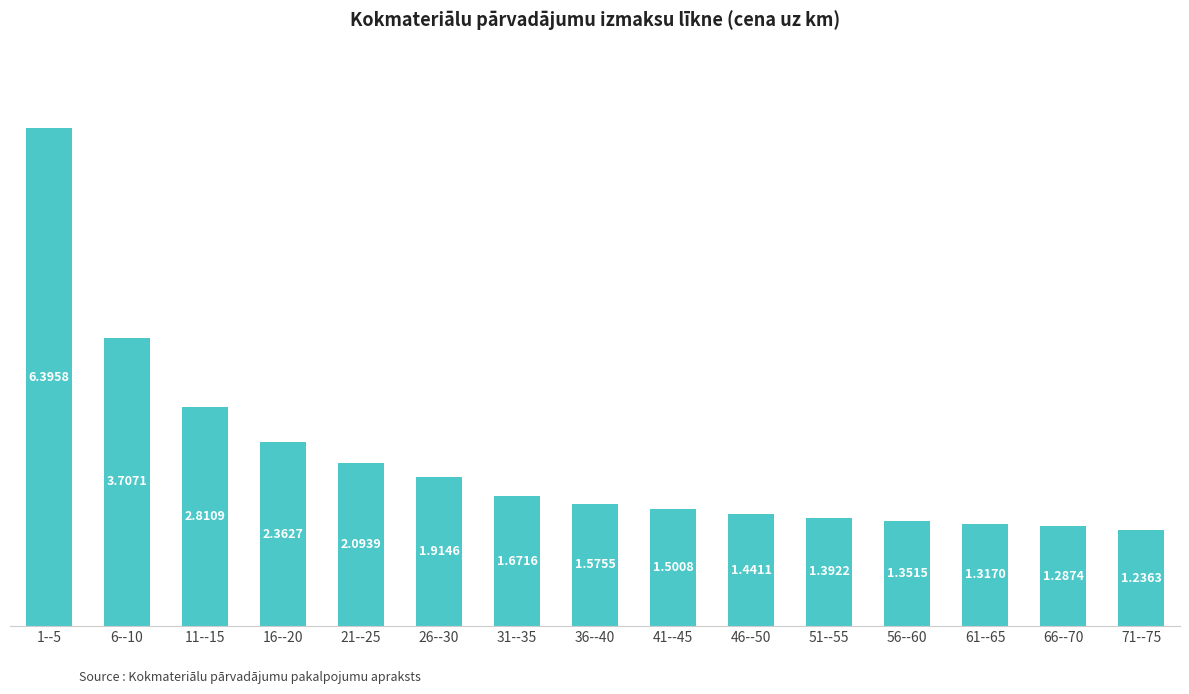

What is the label of the 4th bar from the right?

56--60